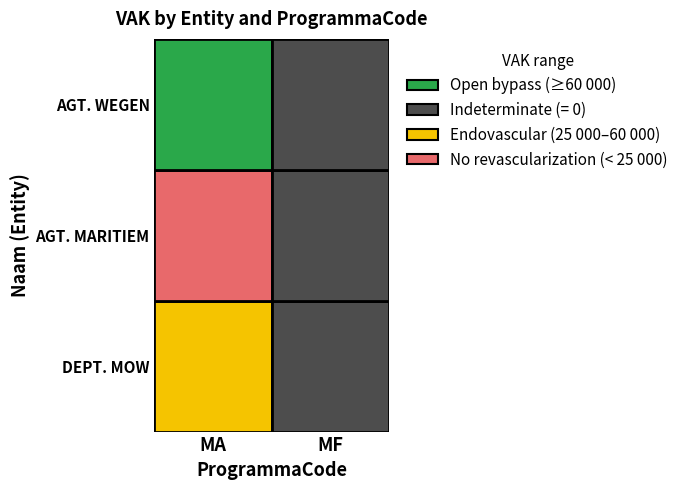

Between AGENTSCHAP WEGEN EN VERKEER and DEPARTEMENT MOW, which is larger?

AGENTSCHAP WEGEN EN VERKEER